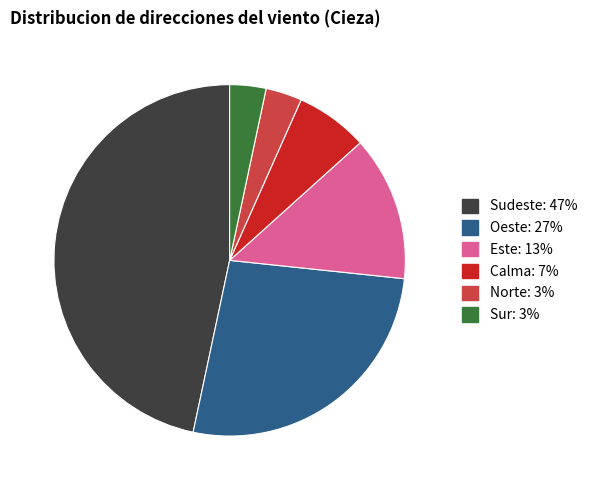

Is it true that Este is 13% of the pie?

True